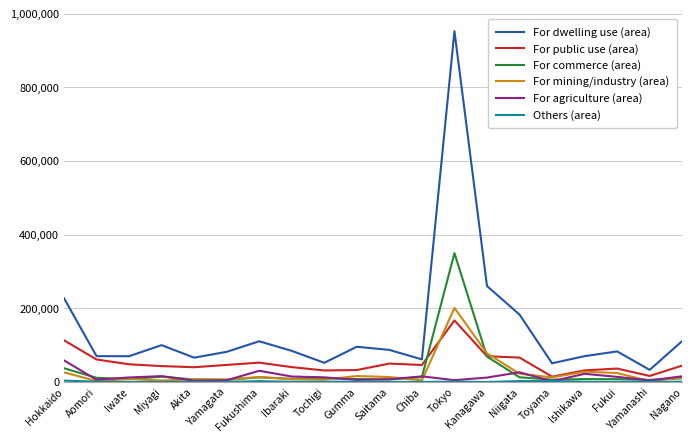

Where does the For dwelling use (area) series first go above 84492?

Hokkaido